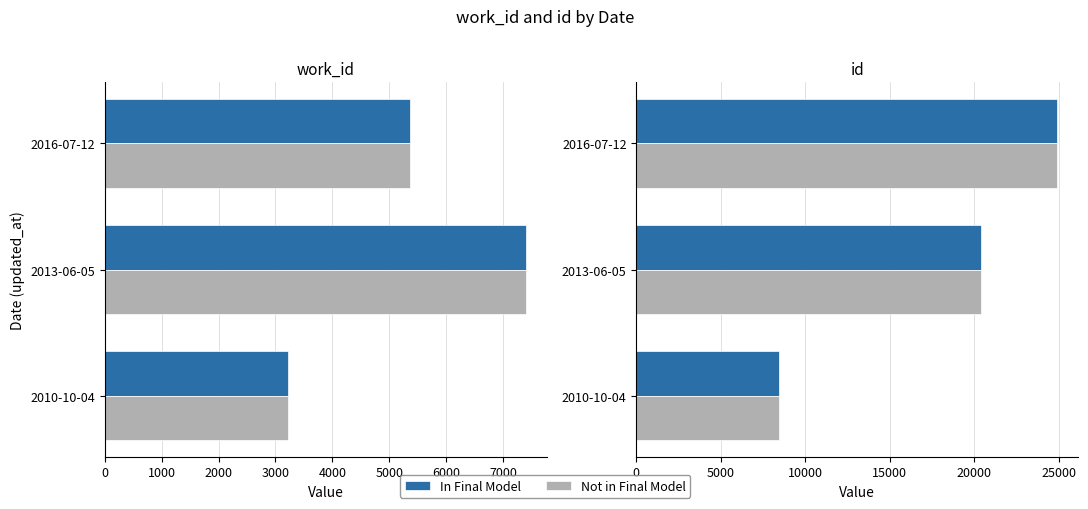

What is the difference between the maximum and minimum values in the work_id series?

4175